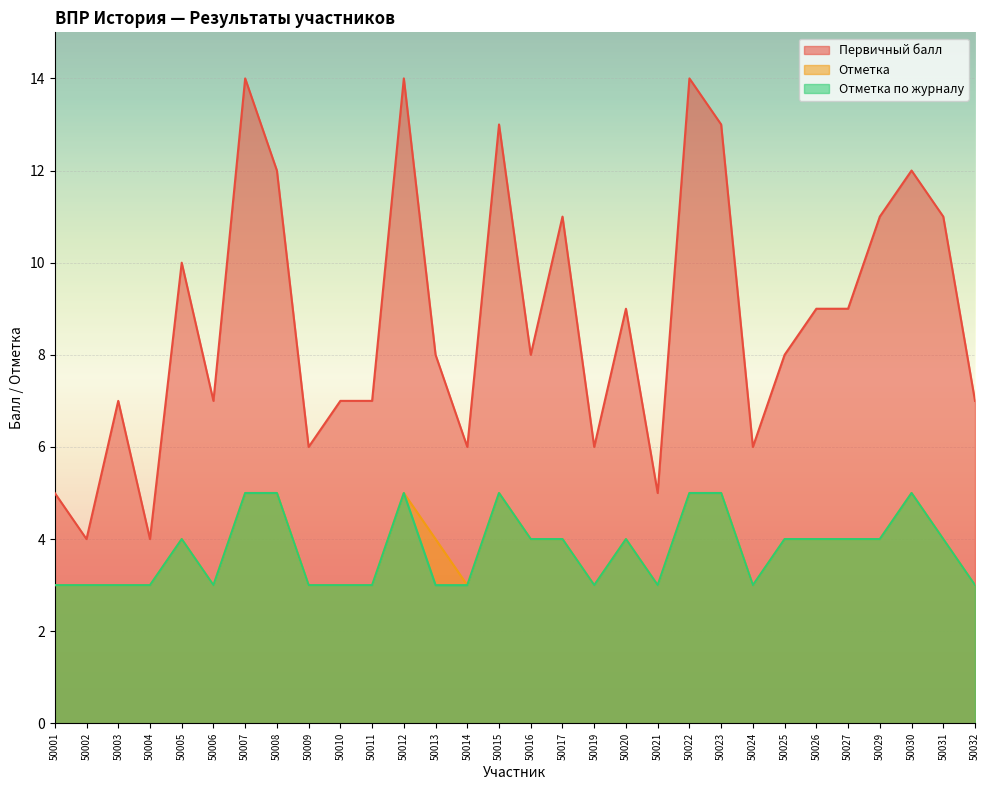

The value of Первичный балл at 50008 is 12. True or false?

True